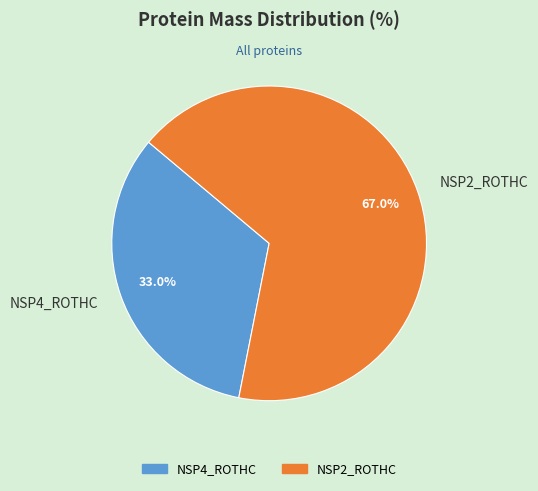

The NSP2_ROTHC slice represents 67% of the pie. True or false?

True